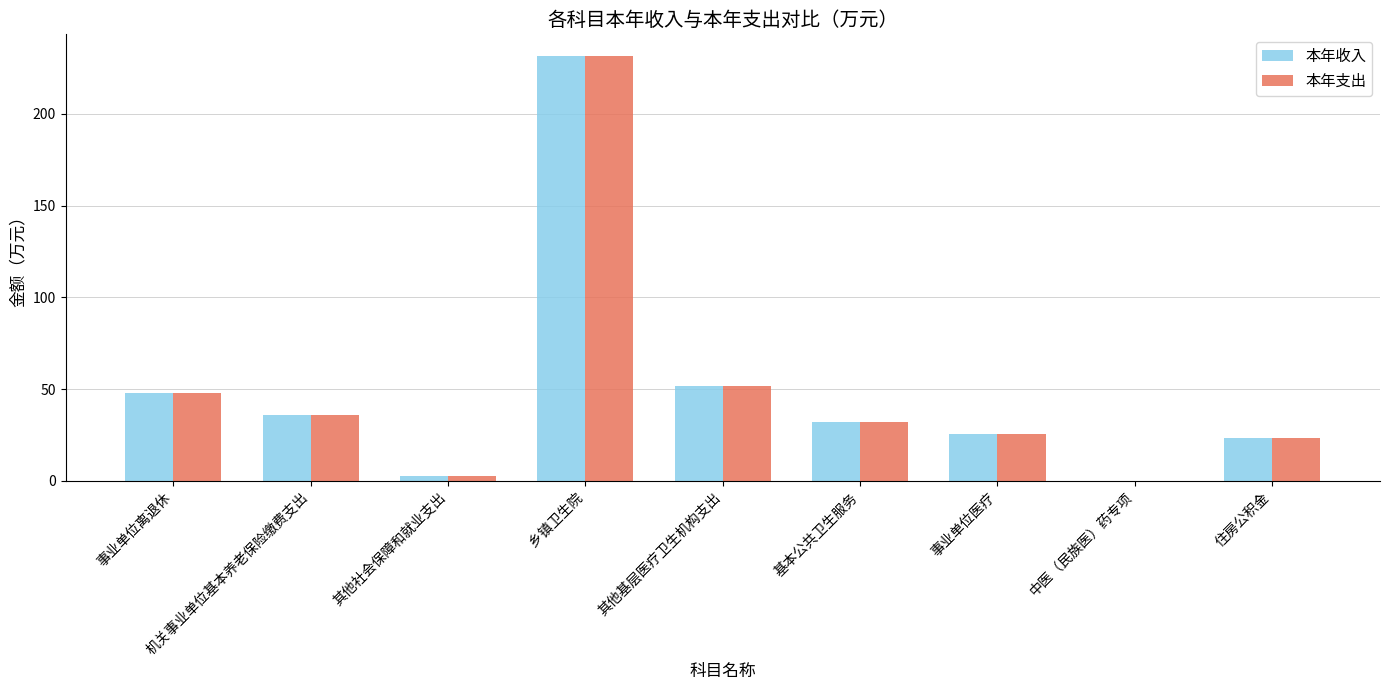

How many values in 本年支出 are above zero?

8